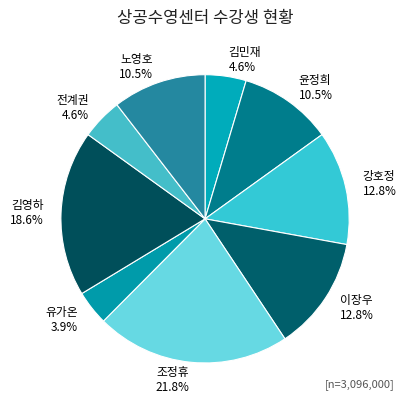

Combined, what portion of the pie is 조정휴 and 김민재?

26.4%